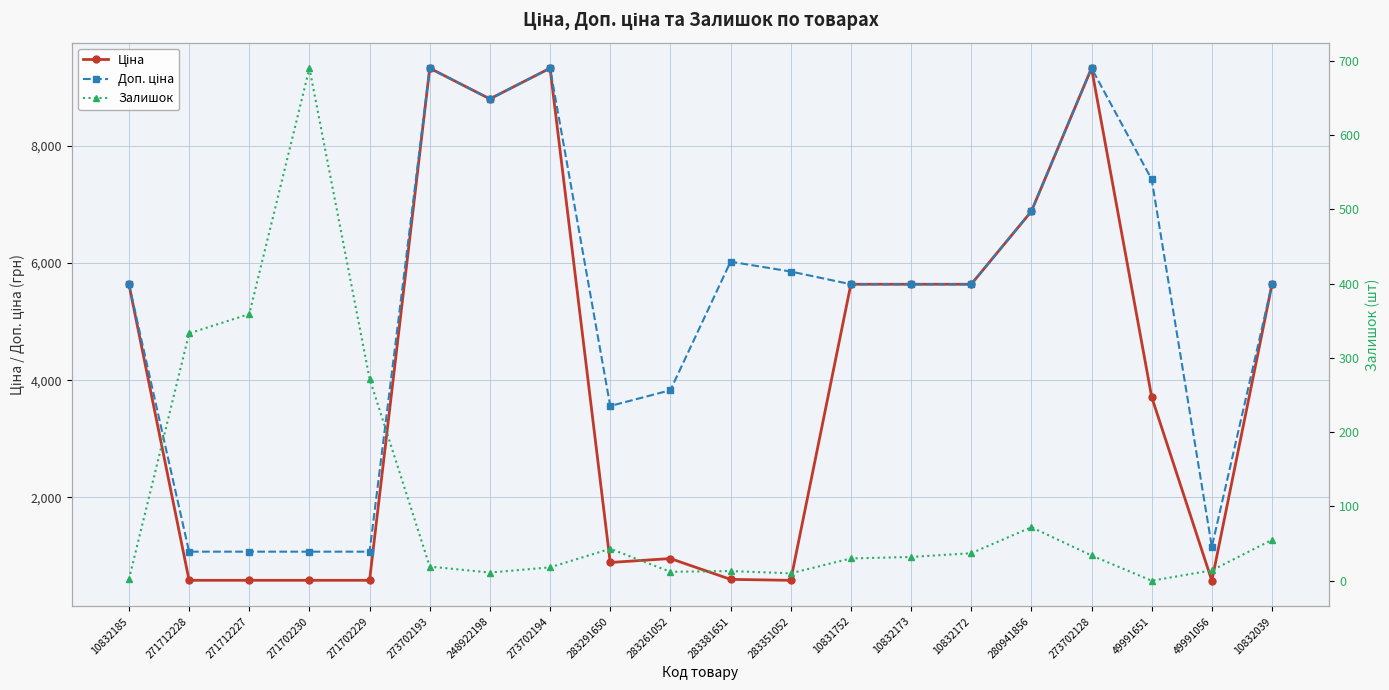

Reading left to right, what are all the values shown in this chart?

Ціна: 5636.0	586.0	586.0	586.0	586.0	9321.4	8797.6	9321.4	889.9	957.1	602.1	585.3	5636.0	5636.0	5636.0	6879.5	9321.4	3712.4	578.8	5636.0
Доп. ціна: 5636.0	1074.5	1074.5	1074.5	1074.5	9321.4	8797.6	9321.4	3559.7	3828.4	6020.8	5852.9	5636.0	5636.0	5636.0	6879.5	9321.4	7424.7	1158.0	5636.0
Залишок: 2.0	333.0	359.0	690.0	272.0	19.0	11.0	18.0	43.0	12.0	13.0	10.0	30.0	32.0	37.0	72.0	34.0	0.0	14.0	55.0